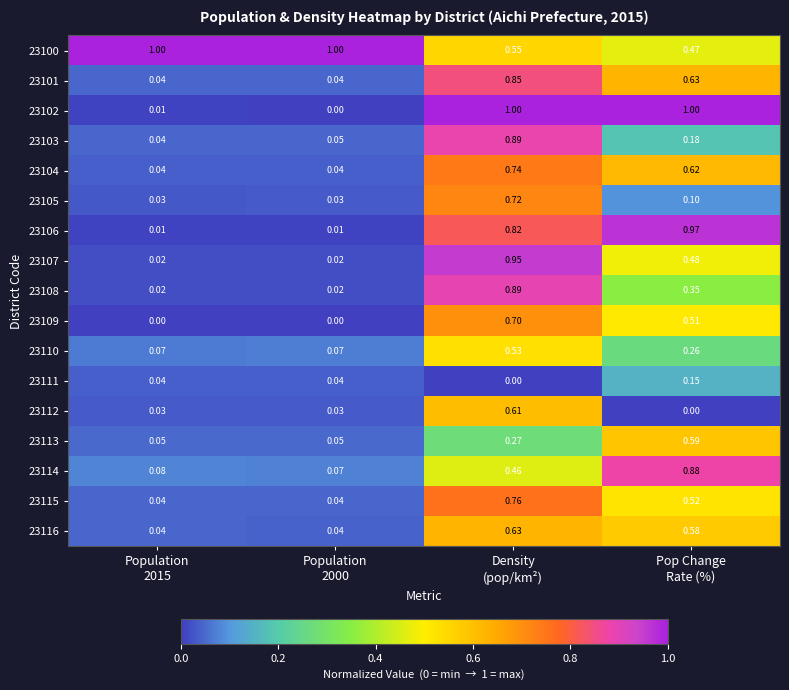

At Population 2015, list the series in order from smallest to largest.

23109, 23102, 23106, 23108, 23107, 23105, 23112, 23111, 23104, 23116, 23103, 23115, 23101, 23113, 23110, 23114, 23100